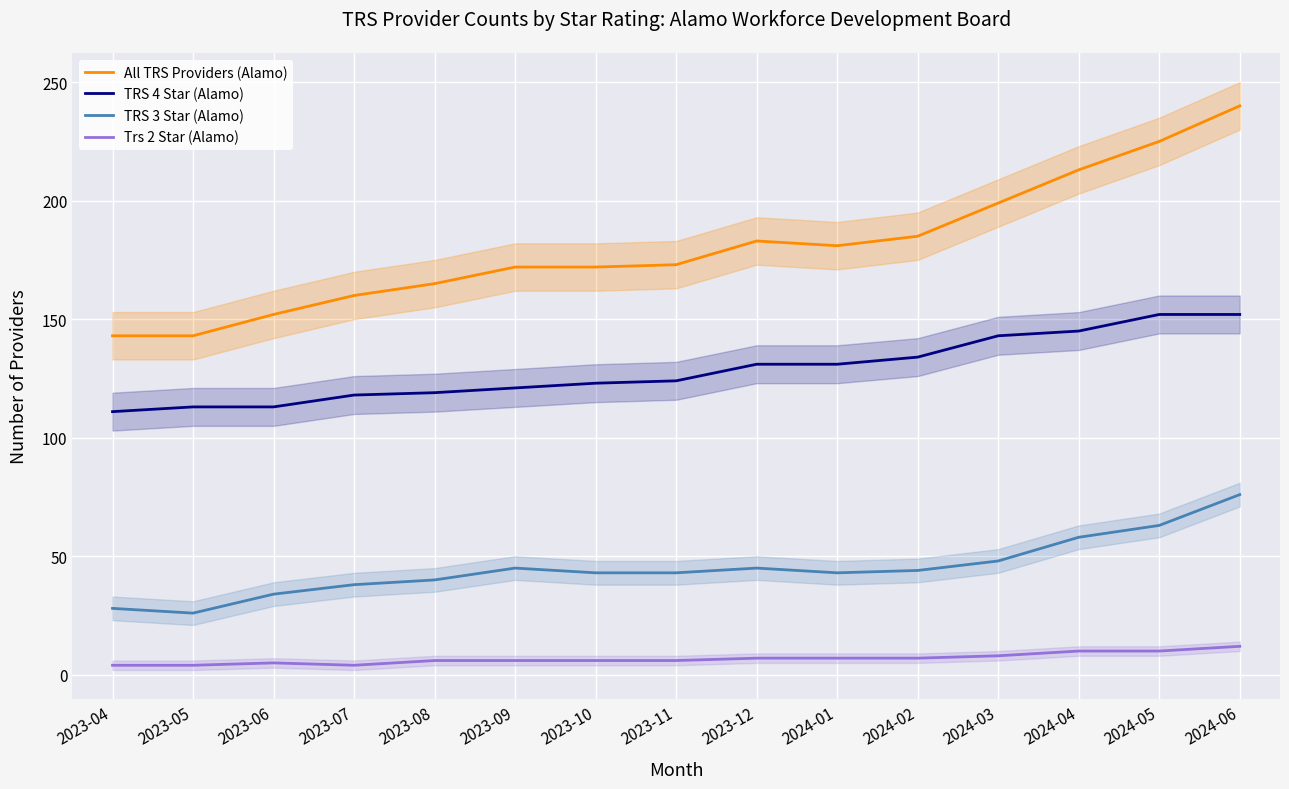

The value of Trs 2 Star (Alamo) at 2023-04 is 6. True or false?

False